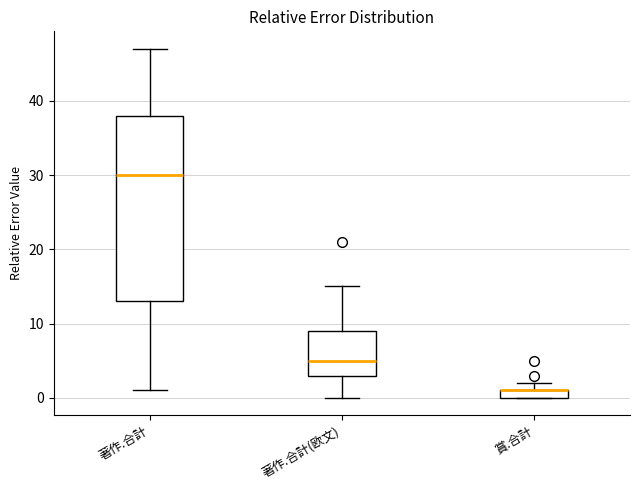

Where is the lower edge of the box for 賞.合計 on the y-axis? The values are not printed on the chart, so give them approximately, as read against the axis.

0